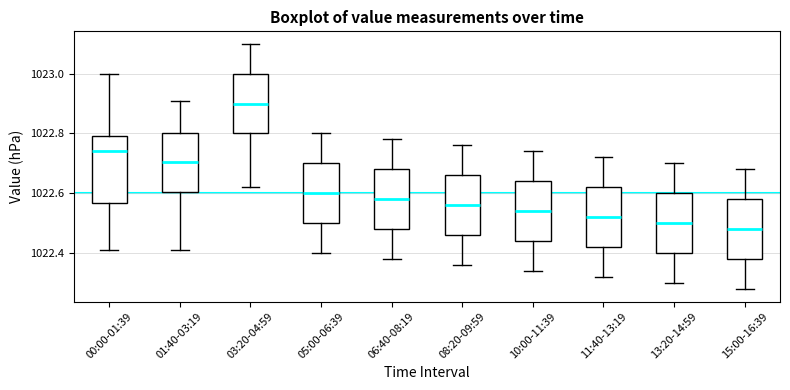

Where does the median line of the box for 10:00-11:39 sit on the y-axis? The values are not printed on the chart, so give them approximately, as read against the axis.

1022.54